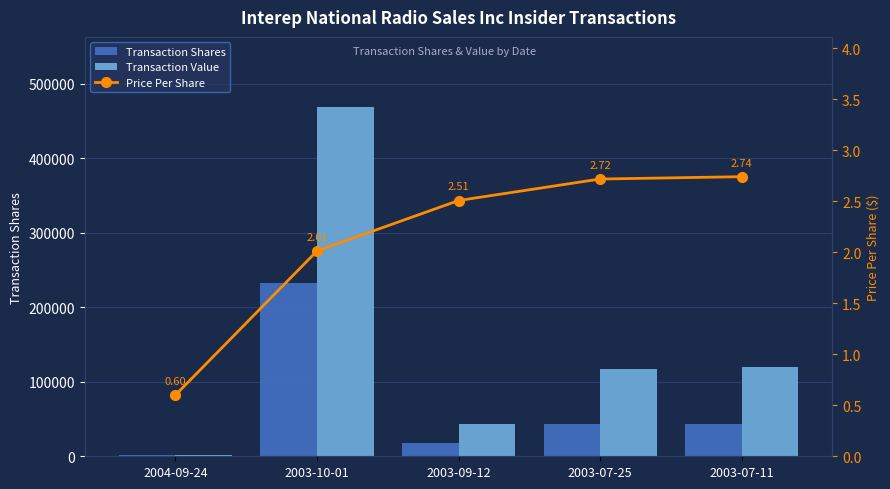

Which series has the largest total across all categories?

Transaction Value